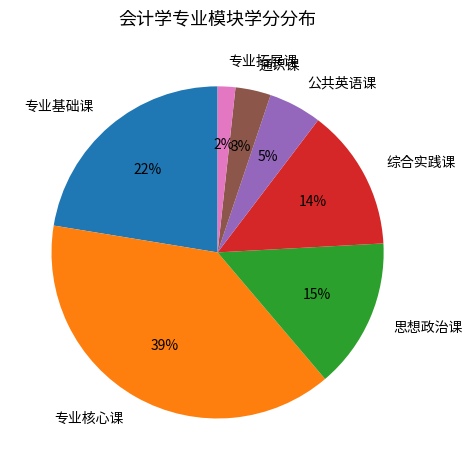

Is the sum of 公共英语课 and 专业拓展课 greater than half?

No